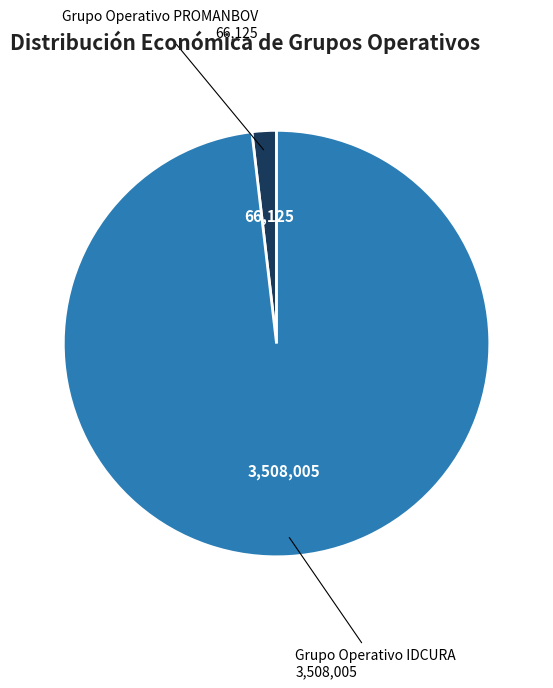

Is there a majority slice in this chart?

Yes